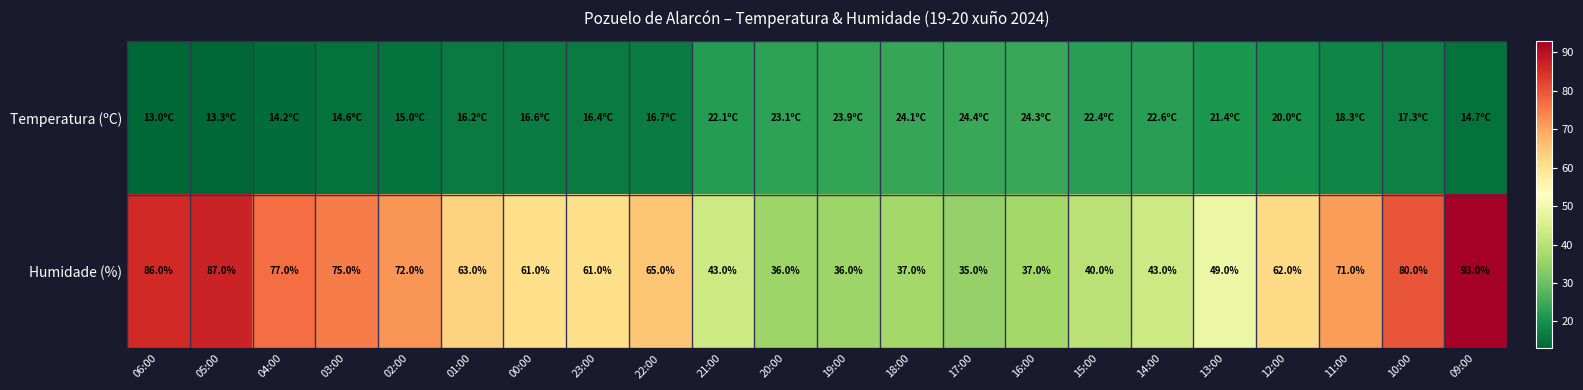

At which category is the sum across all series the highest?

09:00